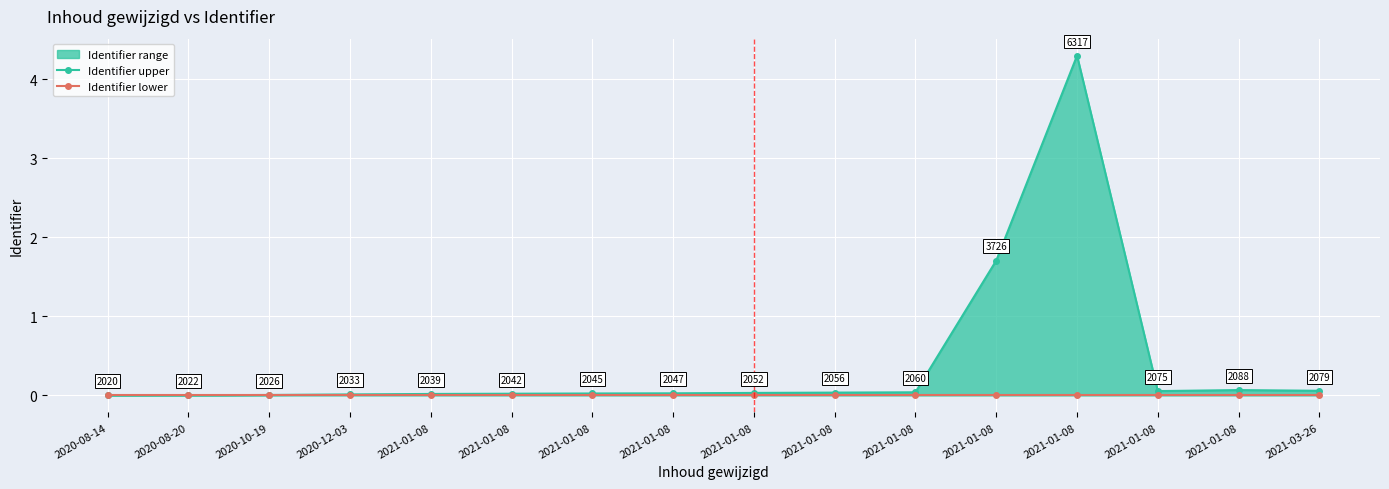

Which has a higher value, 2020-10-19 or 2020-08-20?

2020-10-19